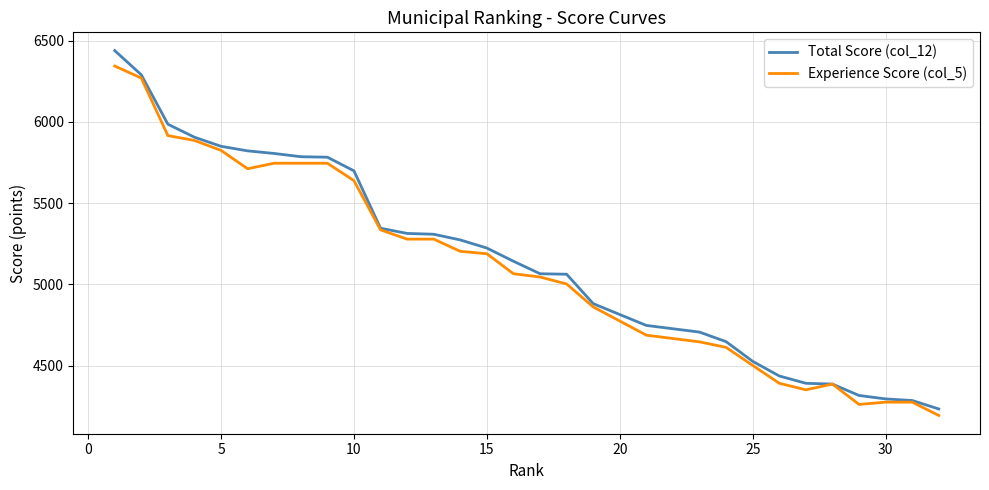

How many distinct data groups are displayed?

2